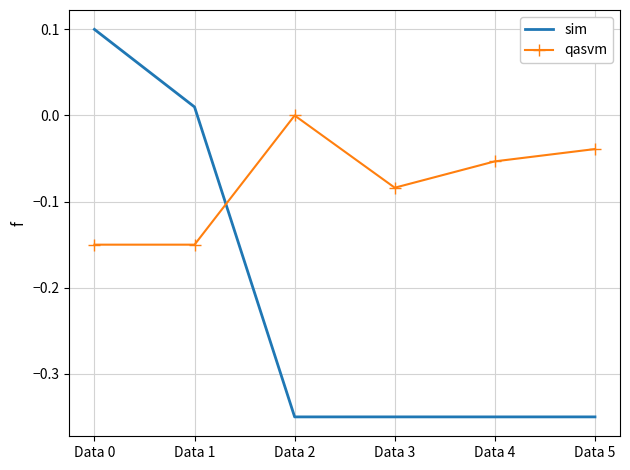

How many negative values does the qasvm series have?

5